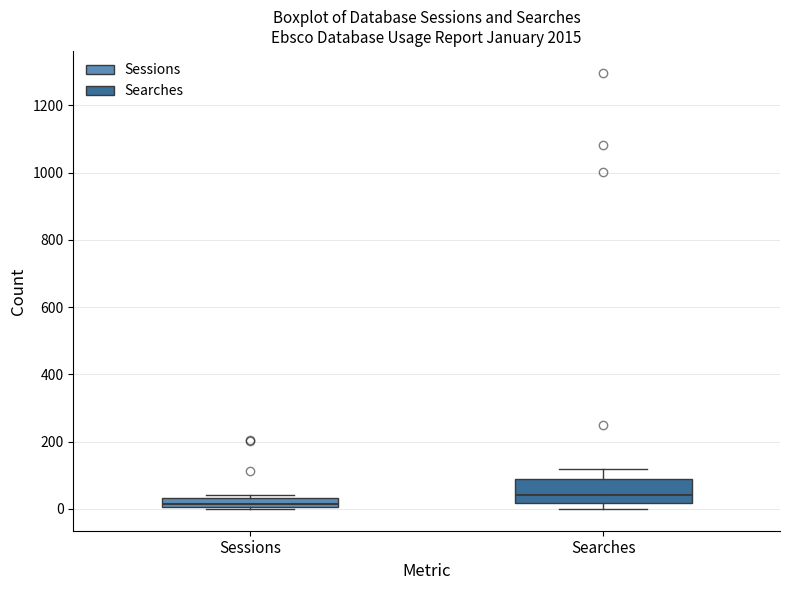

Where is the lower edge of the box for Sessions on the y-axis? The values are not printed on the chart, so give them approximately, as read against the axis.

0